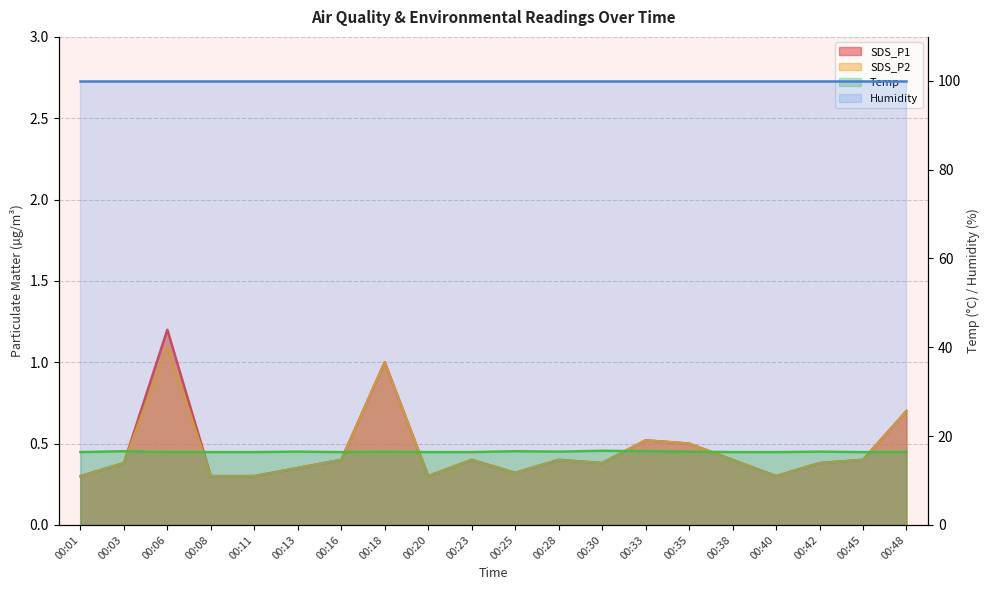

Count the SDS_P2 values in the range 0 to 1.

19